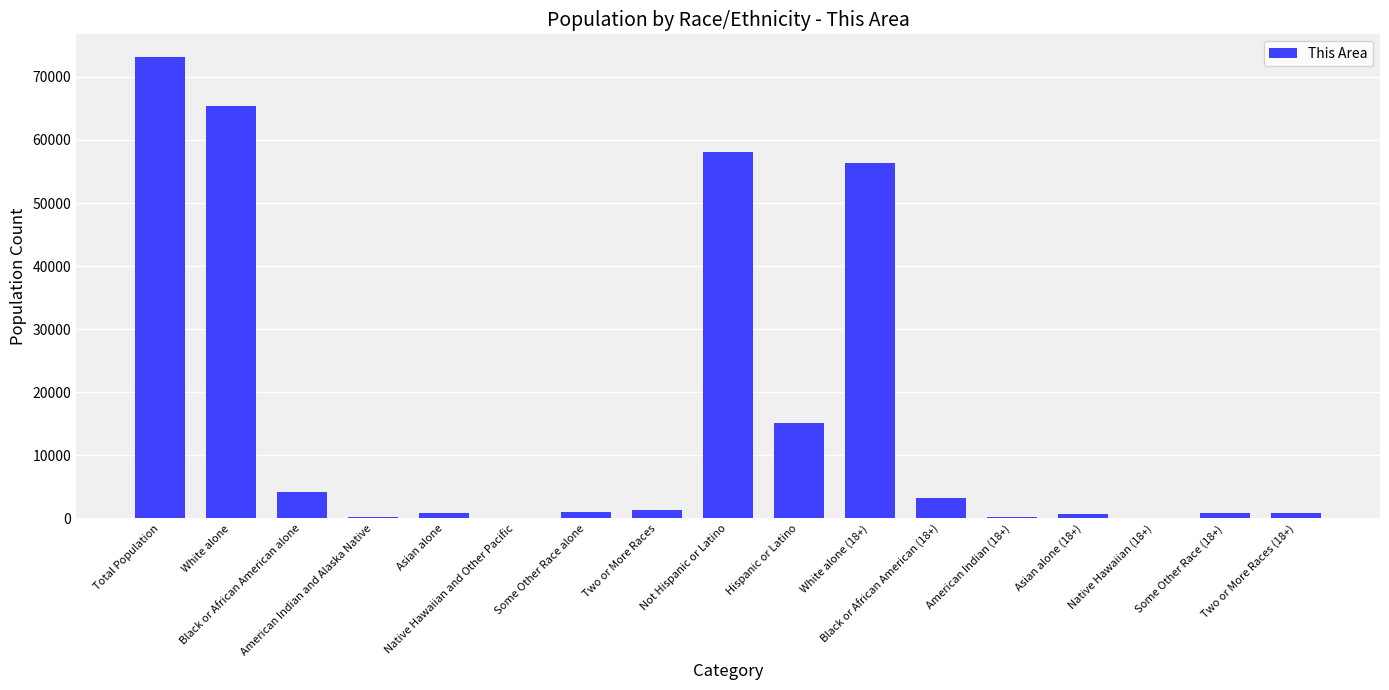

At which label is the value closest to 36573?

White alone (18+)